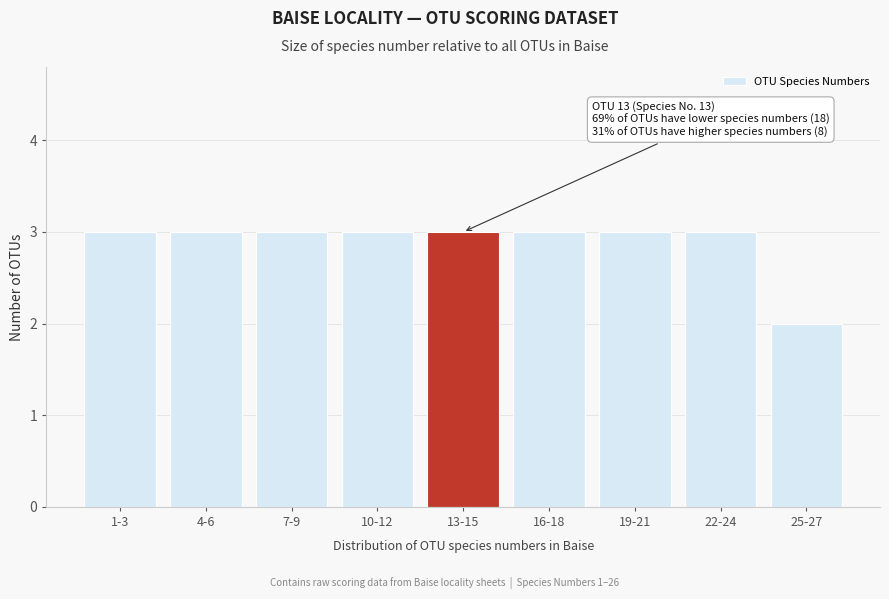

Reading left to right, list all the values displayed in this chart.

1-3=3	4-6=3	7-9=3	10-12=3	13-15=3	16-18=3	19-21=3	22-24=3	25-27=2